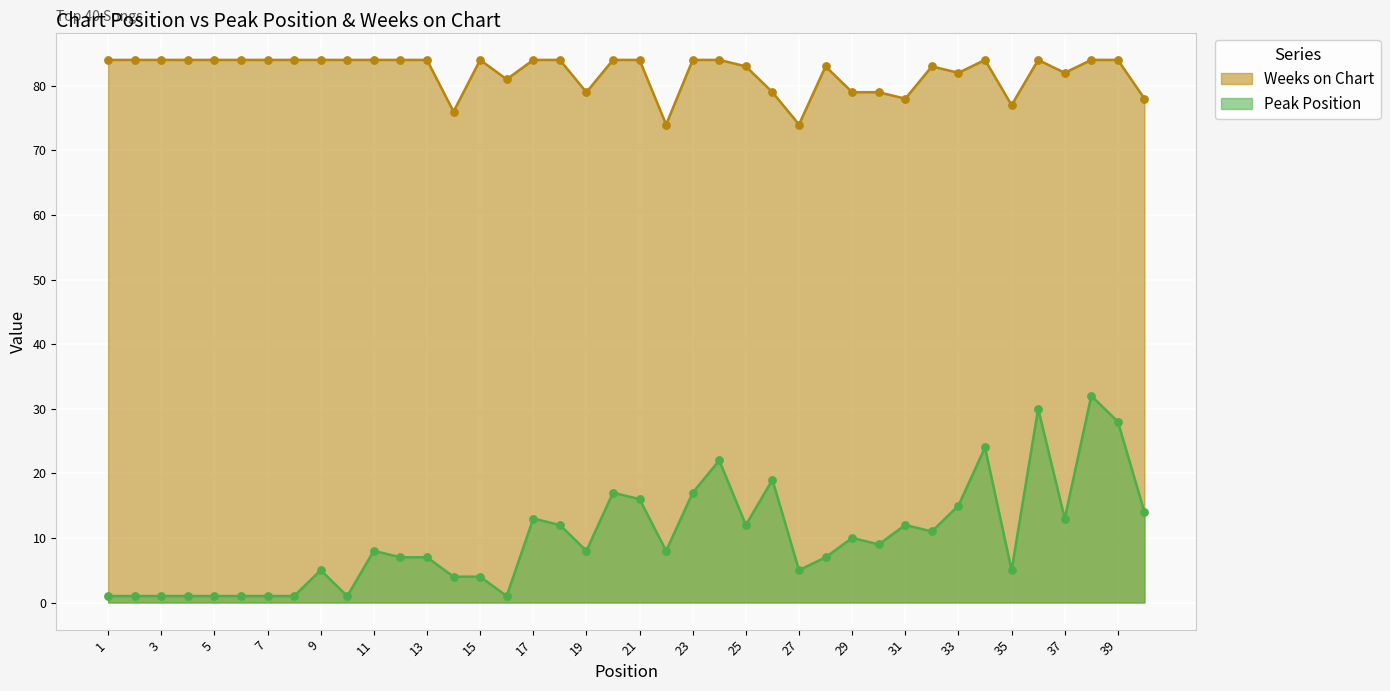

Which series contains the lowest Y value?

Peak Position